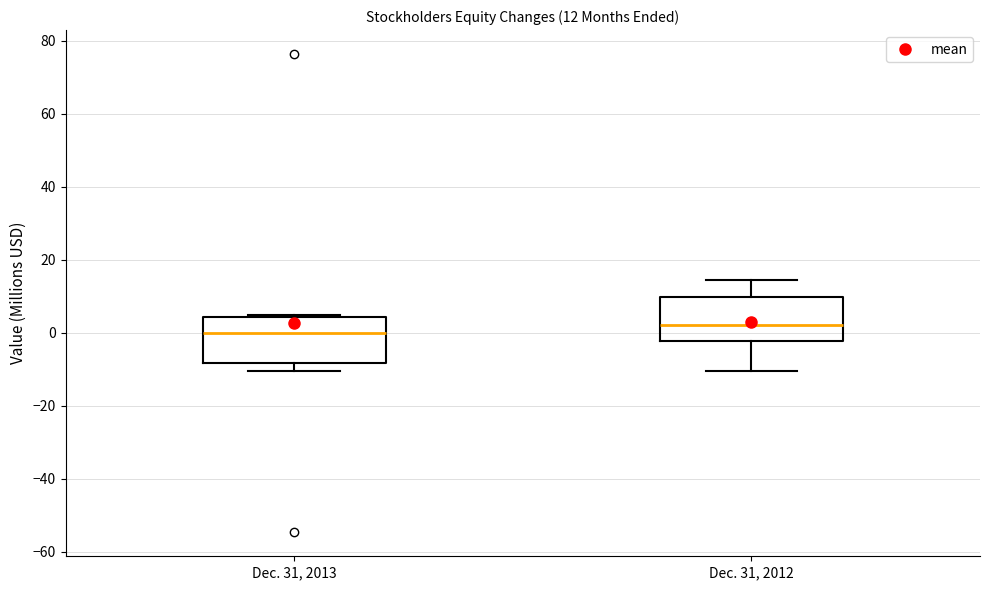

Which box's median line is the highest?

Dec. 31, 2012